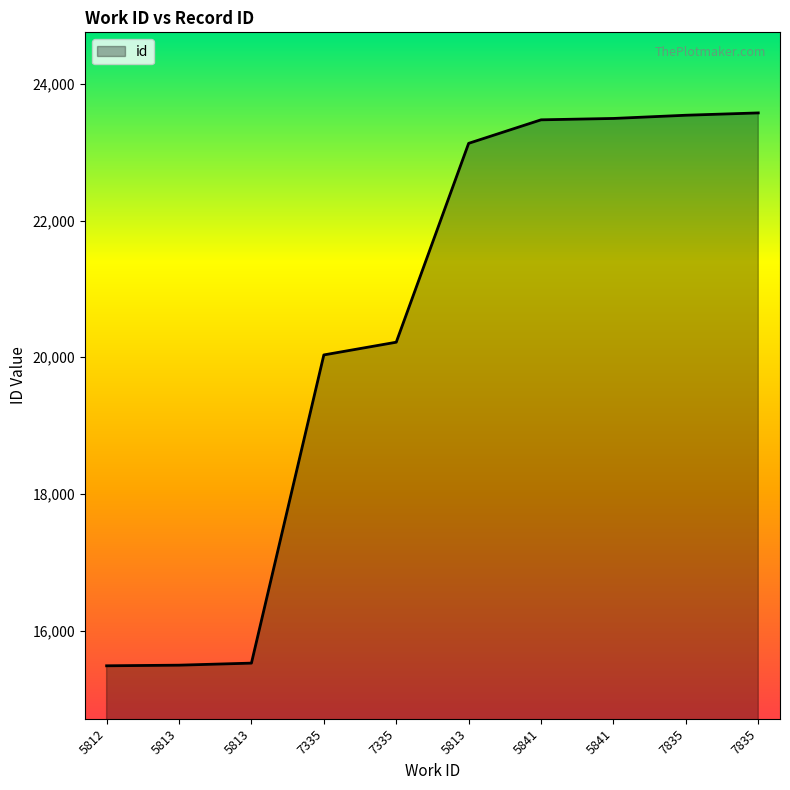

Rank the categories by value from lowest to highest.

5812, 5813, 5813, 7335, 7335, 5813, 5841, 5841, 7835, 7835